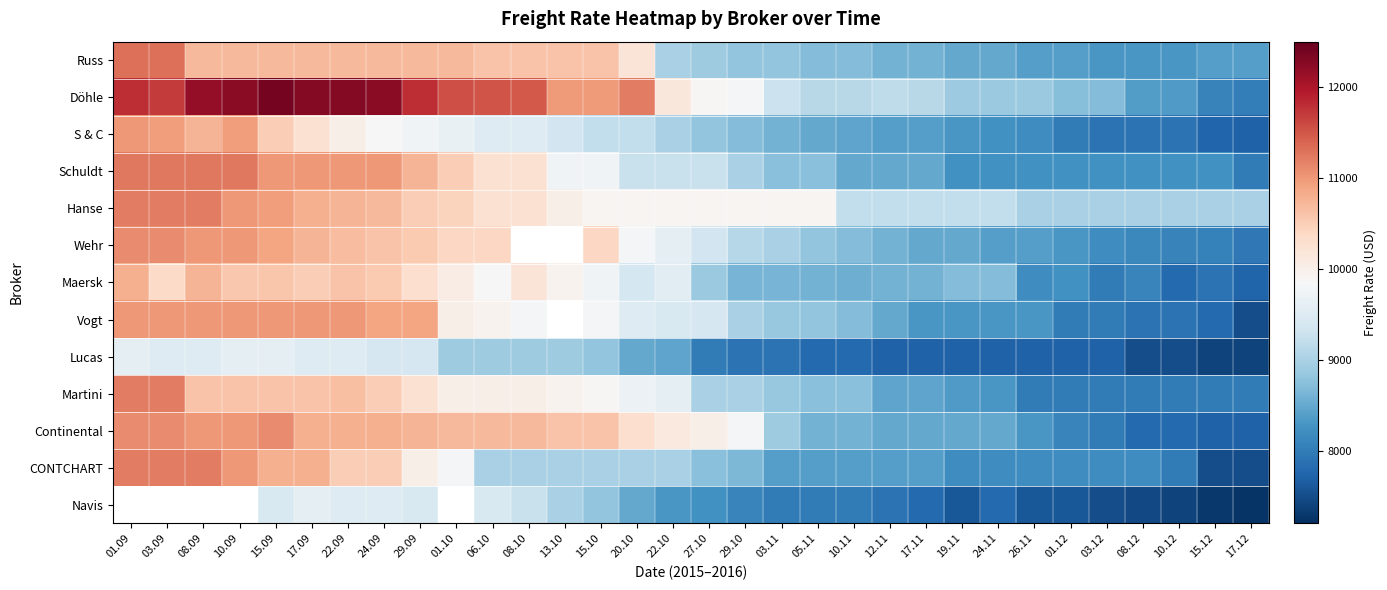

Which series has the largest range (max minus min)?

Döhle